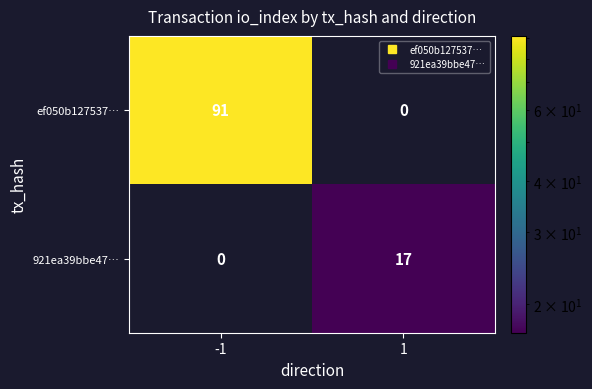

What is the sum of the 921ea39bbe47… values at 1 and -1?

17